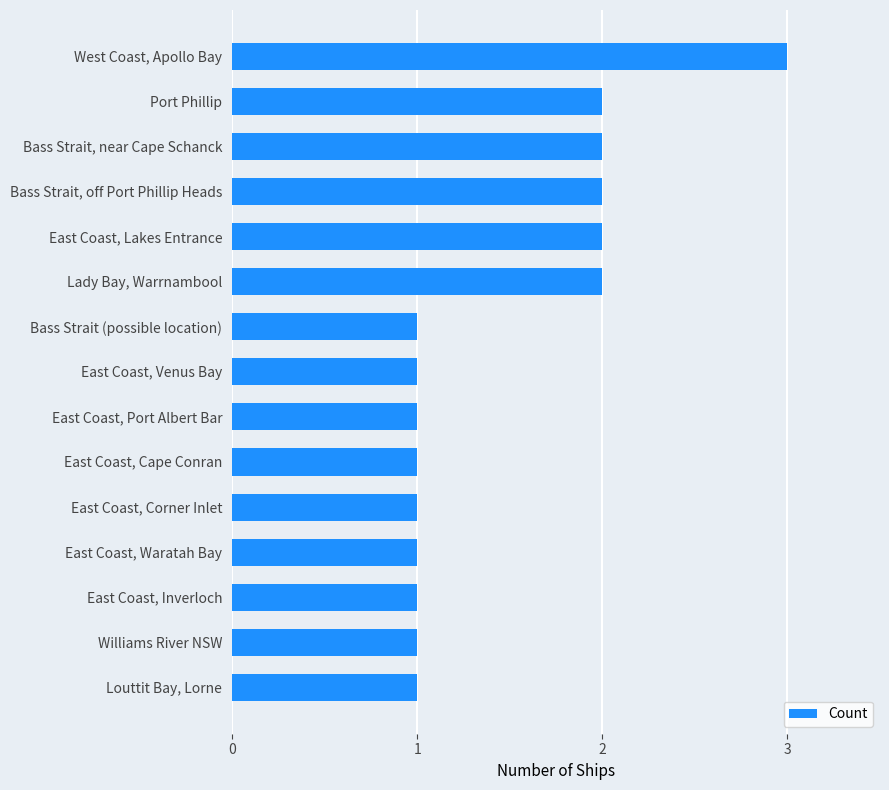

The chart shows a value of 2 at East Coast, Venus Bay. True or false?

False